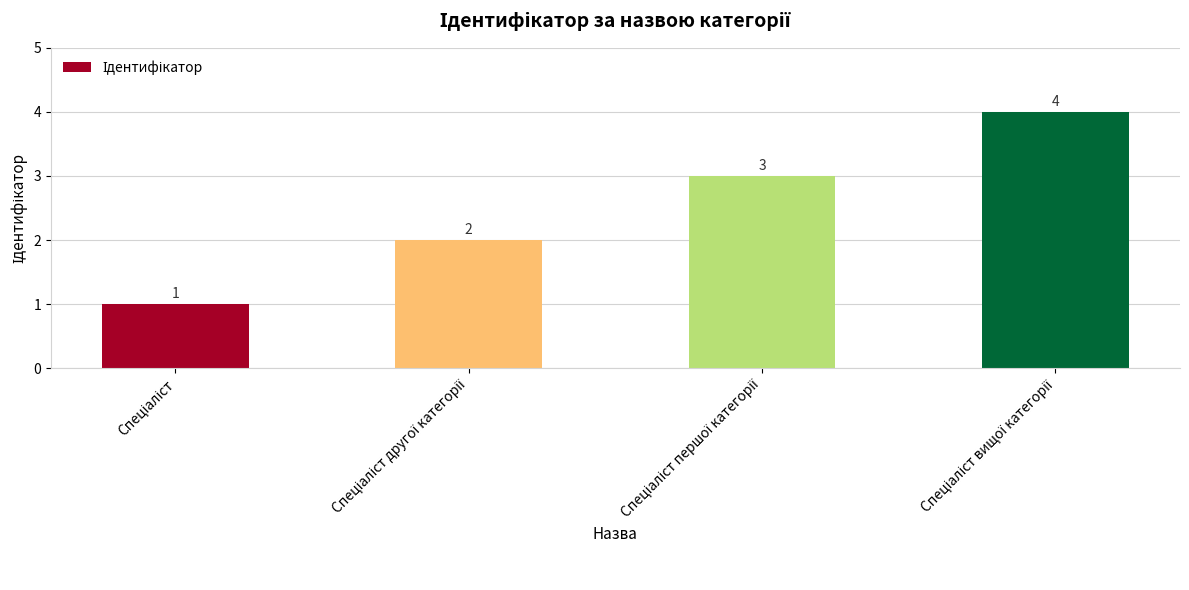

What is the sum of all values?

10